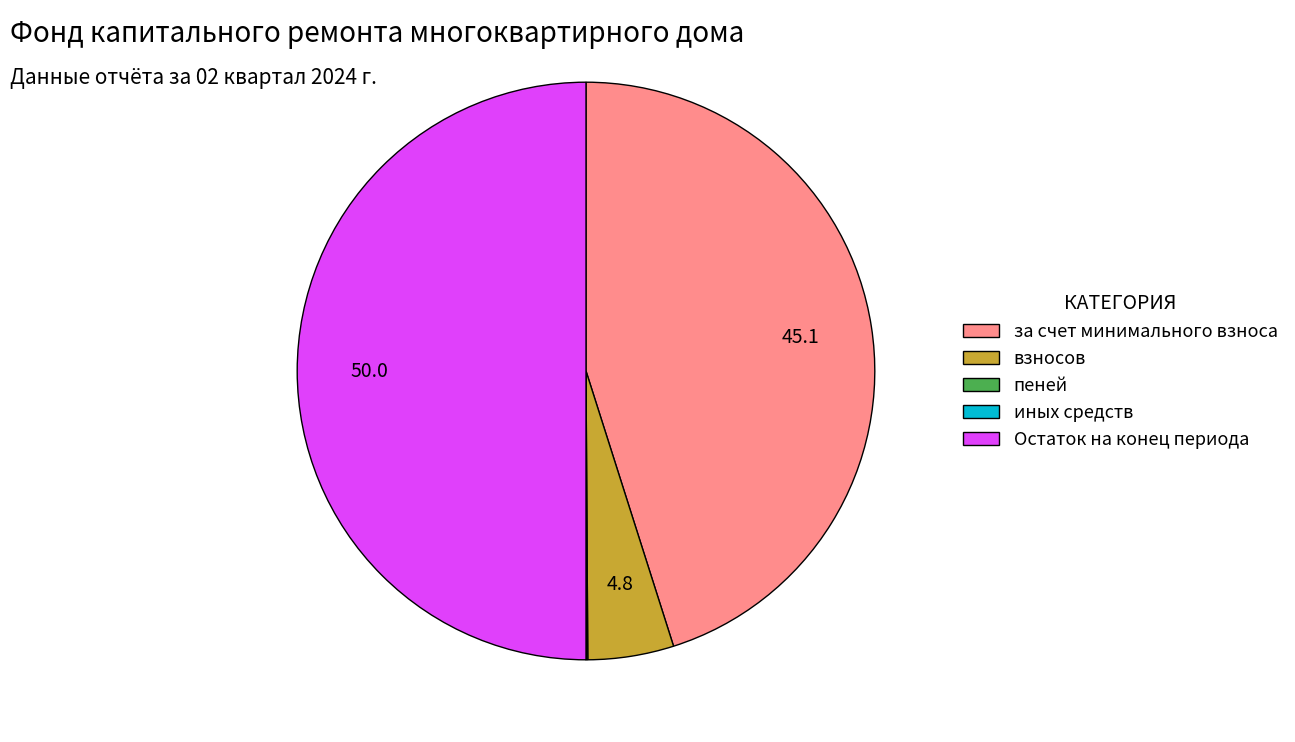

Which slice is the largest?

Остаток на конец периода